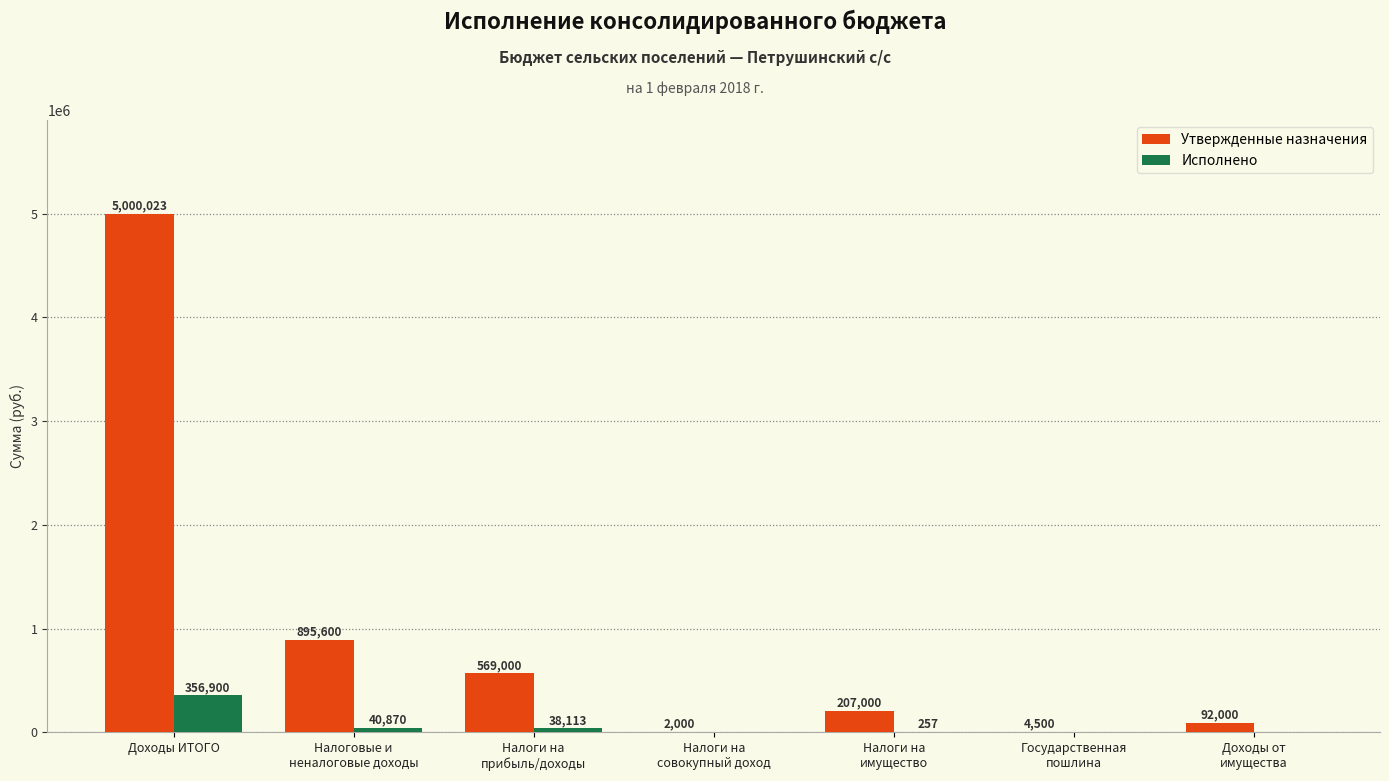

Which series has the largest total across all categories?

Утвержденные назначения